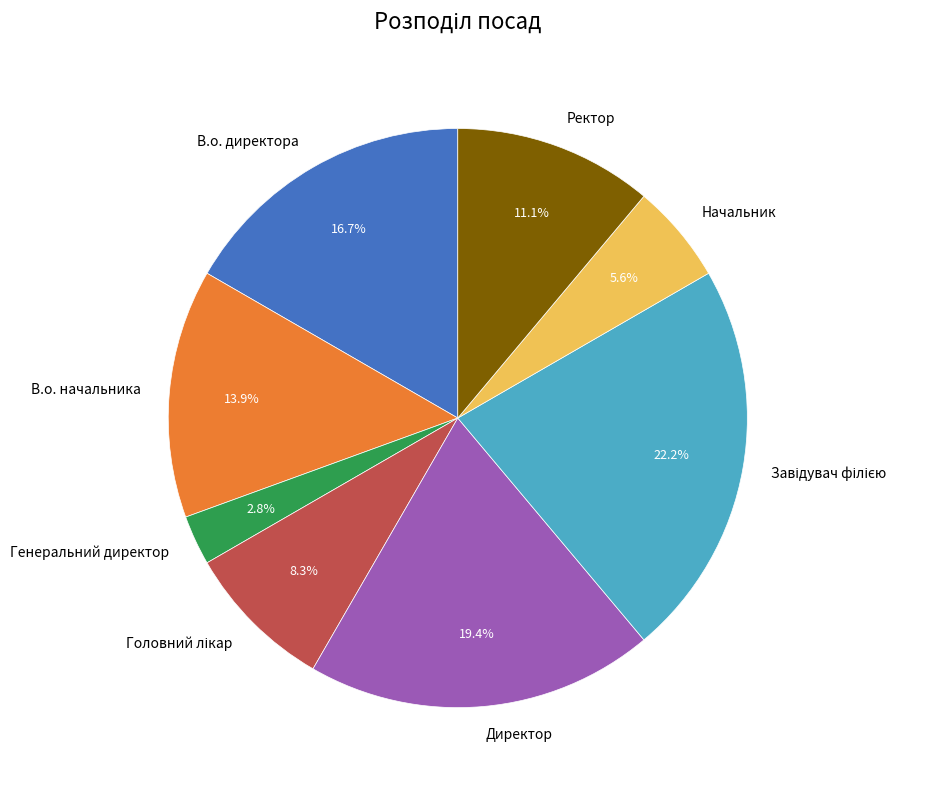

What is the total percentage of В.о. начальника and Директор?

33.3%